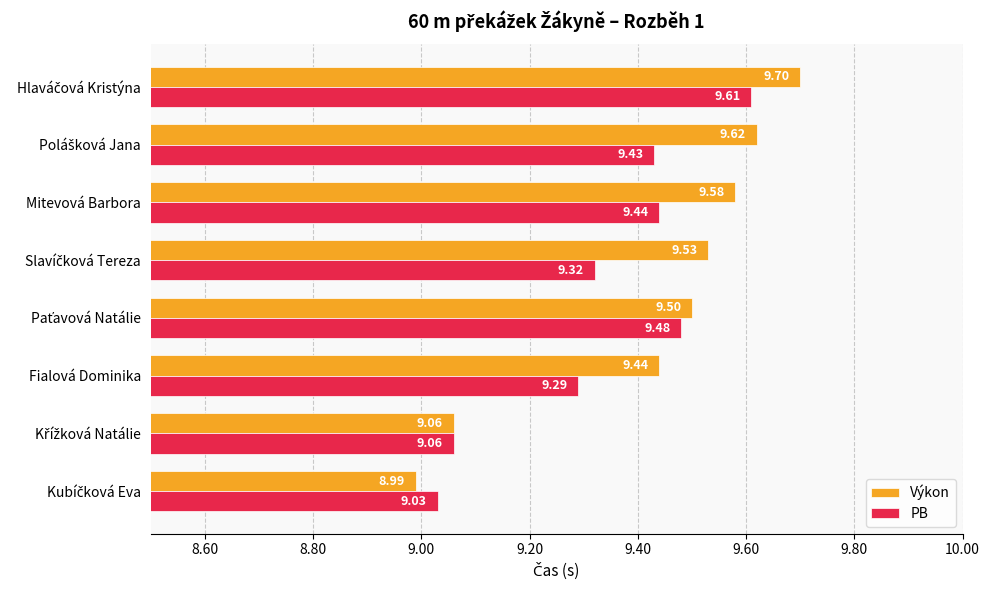

How many values in the Výkon series are below 9?

1